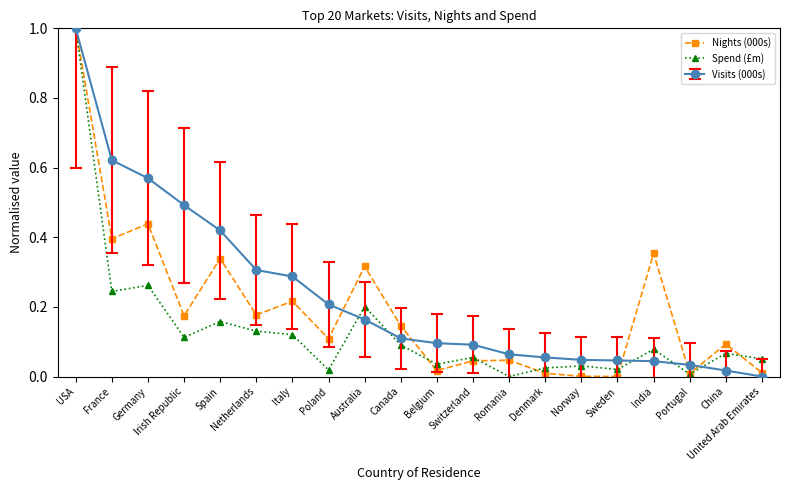

Where is the first local minimum for Nights (000s)?

France